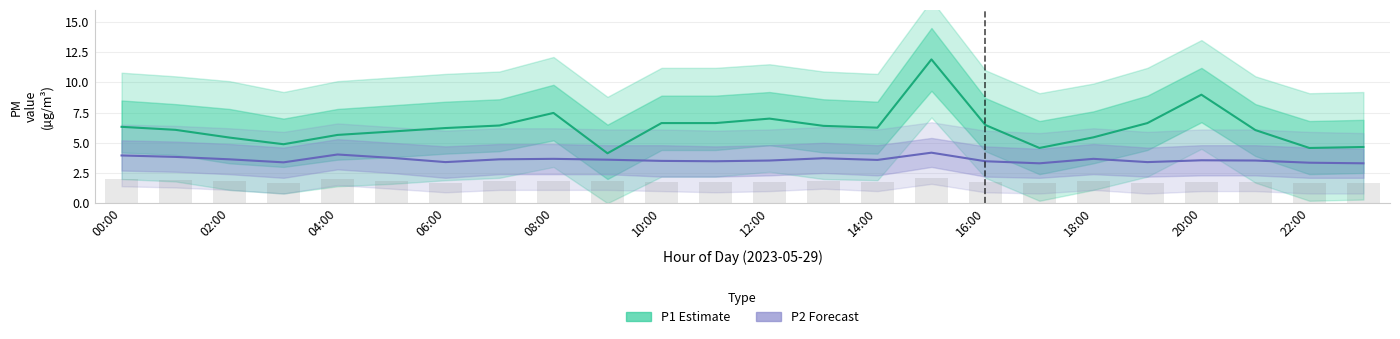

Which series has the largest total across all categories?

P1 (Estimate)